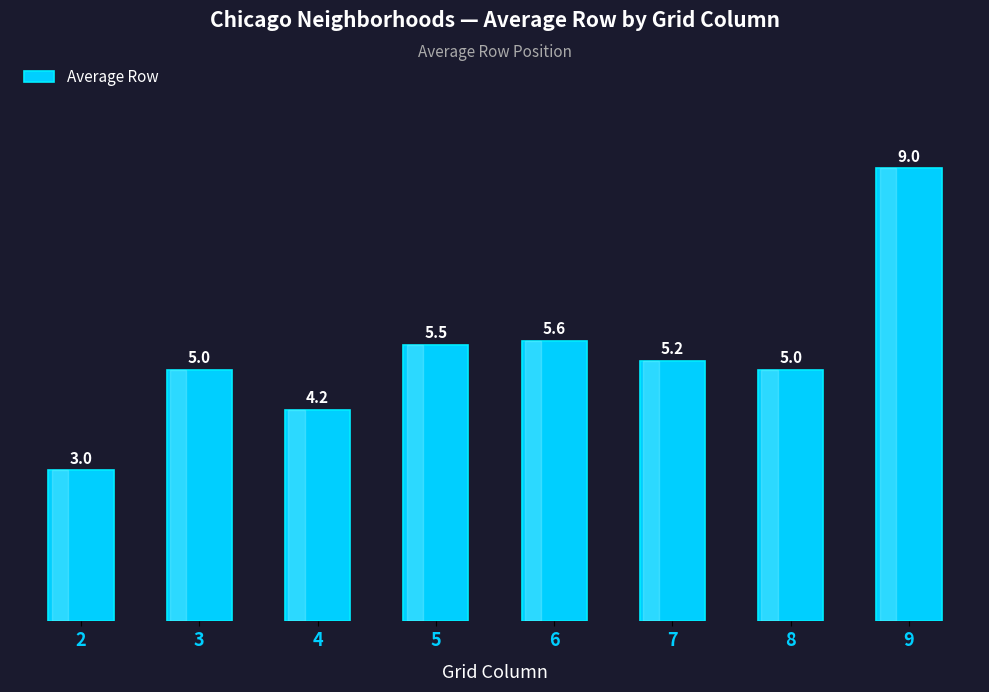

What is the average value?

5.3